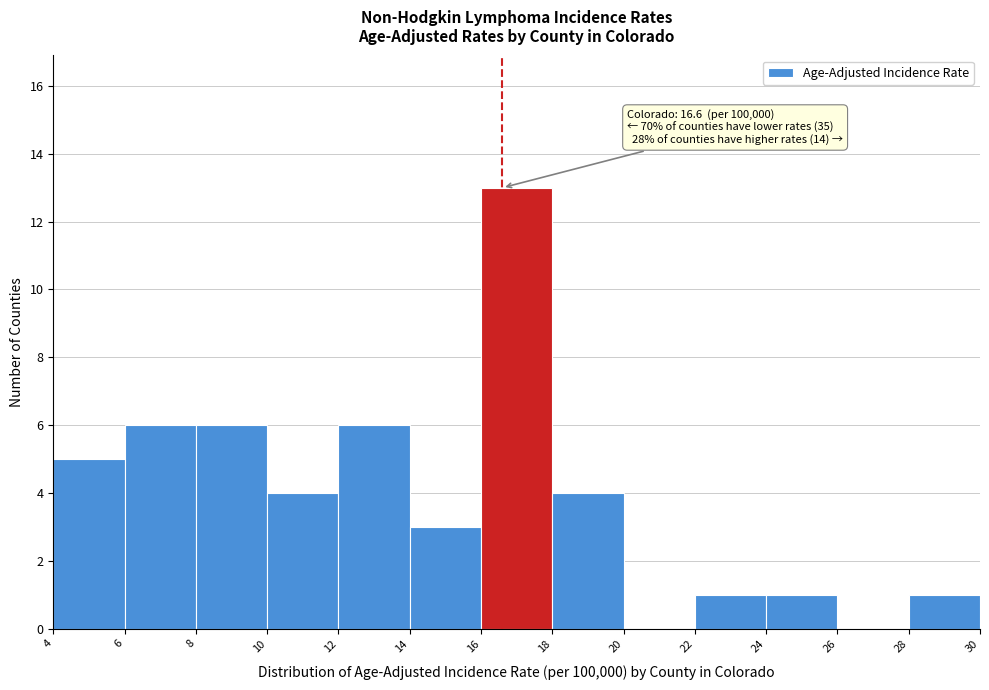

Which range on the x-axis has the tallest bar?

16 to 18